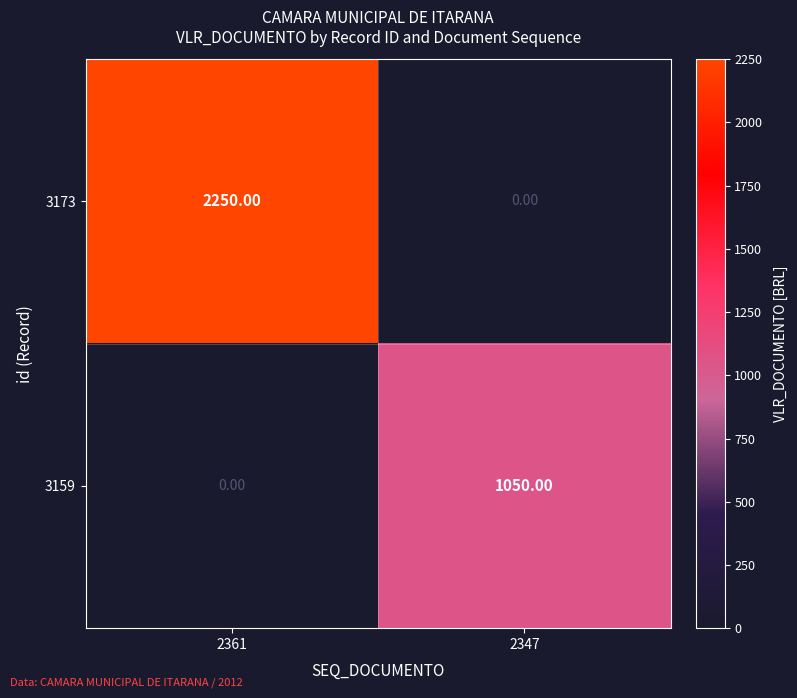

Which series has the largest total across all categories?

3173